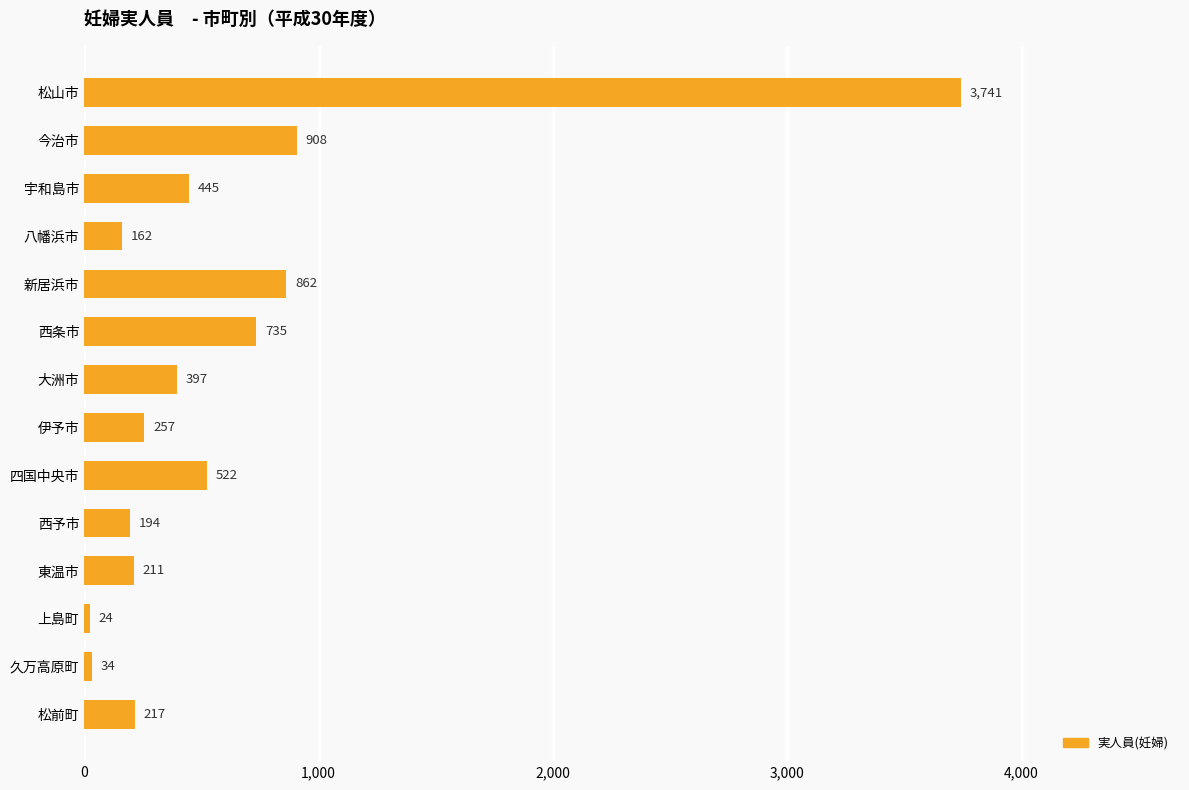

Does the chart contain stacked bars?

No